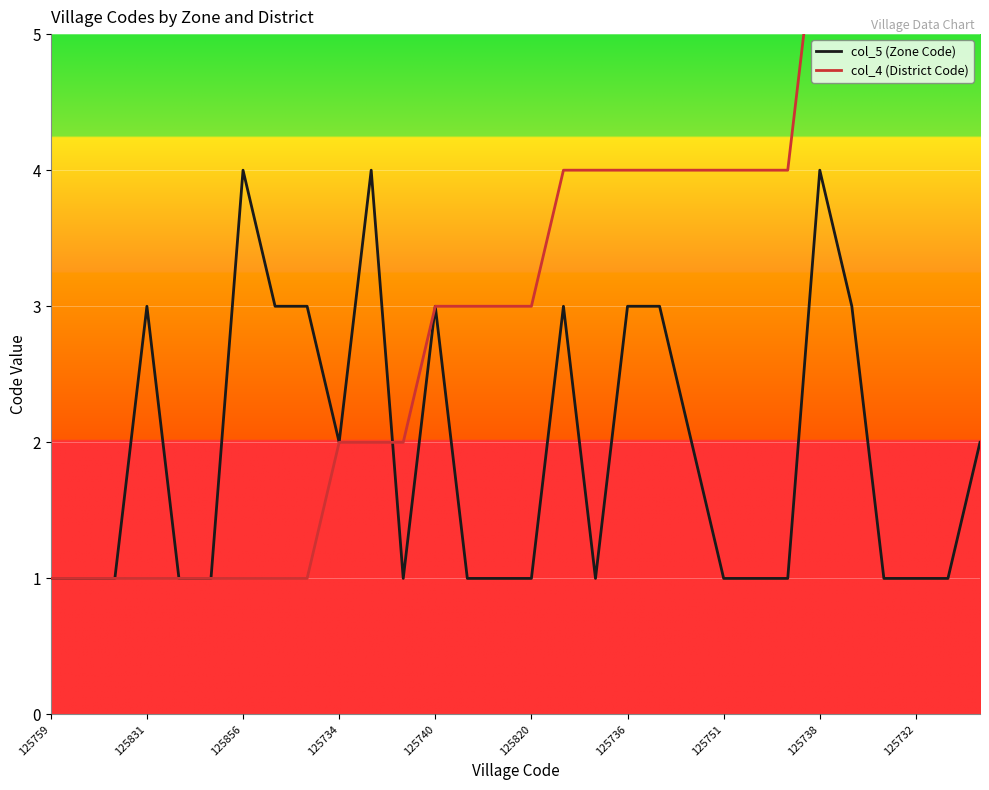

Read the col_4 (District Code) value at 125740.

3